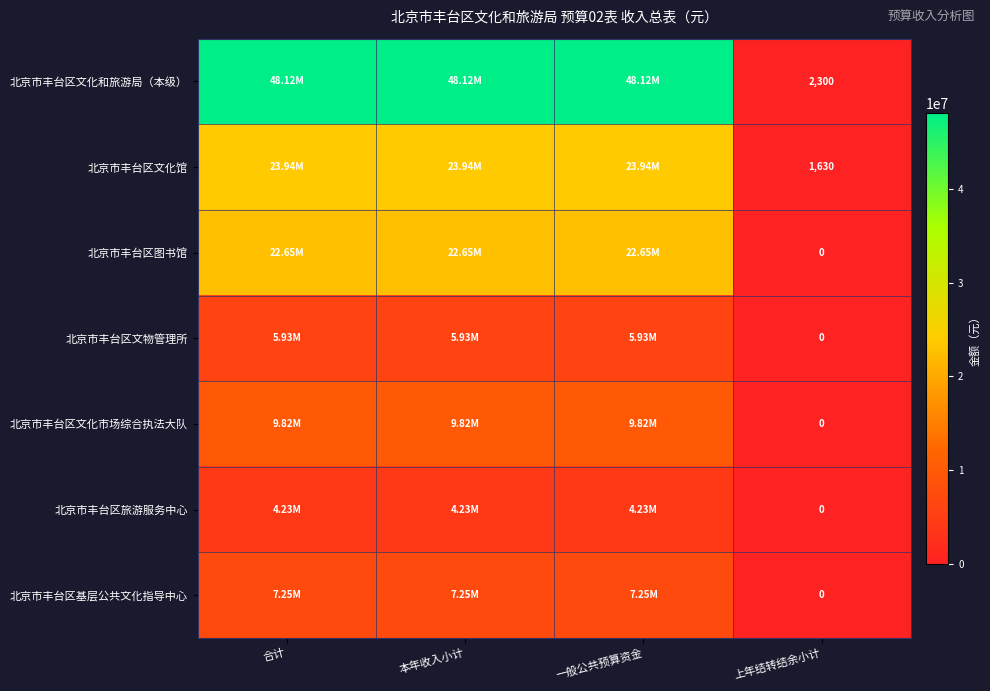

What is the difference between the second highest and minimum values in the 北京市丰台区文化市场综合执法大队 series?

9823409.0